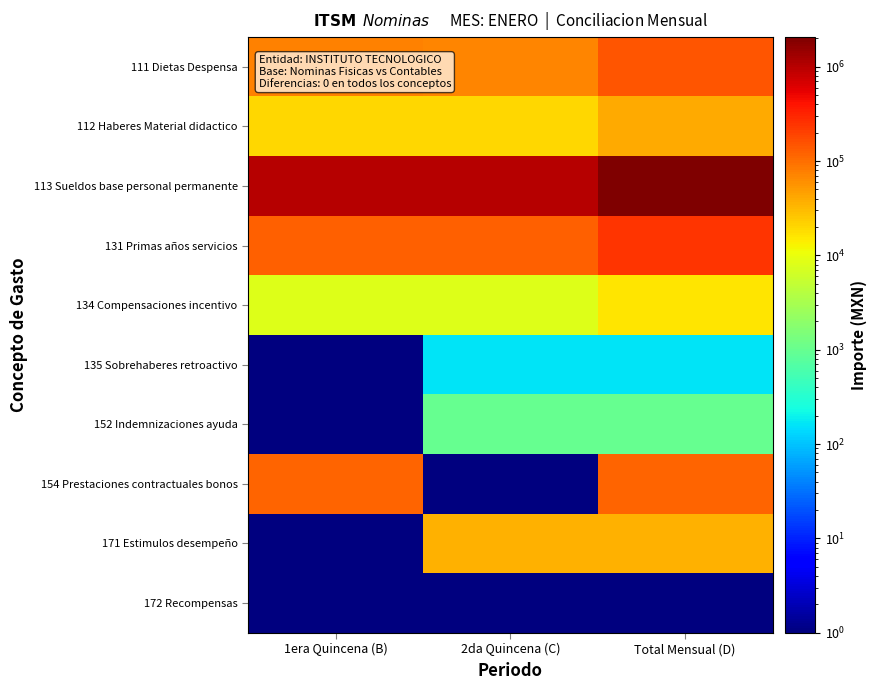

Reading right to left, extract all data points from this chart.

111 Dietas Despensa: Total Mensual (D)=144831.0	2da Quincena (C)=72217.4	1era Quincena (B)=72613.6
112 Haberes Material didactico: Total Mensual (D)=39846.9	2da Quincena (C)=20005.0	1era Quincena (B)=19842.0
113 Sueldos base personal permanente: Total Mensual (D)=2060653.0	2da Quincena (C)=1031515.3	1era Quincena (B)=1029137.7
131 Primas años servicios: Total Mensual (D)=244267.0	2da Quincena (C)=122064.6	1era Quincena (B)=122202.4
134 Compensaciones incentivo: Total Mensual (D)=15938.8	2da Quincena (C)=7969.4	1era Quincena (B)=7969.4
135 Sobrehaberes retroactivo: Total Mensual (D)=163.0	2da Quincena (C)=163.0	1era Quincena (B)=0.1
152 Indemnizaciones ayuda: Total Mensual (D)=972.2	2da Quincena (C)=972.2	1era Quincena (B)=0.1
154 Prestaciones contractuales bonos: Total Mensual (D)=115600.0	2da Quincena (C)=0.1	1era Quincena (B)=115600.0
171 Estimulos desempeño: Total Mensual (D)=35101.1	2da Quincena (C)=35101.1	1era Quincena (B)=0.1
172 Recompensas: Total Mensual (D)=0.1	2da Quincena (C)=0.1	1era Quincena (B)=0.1